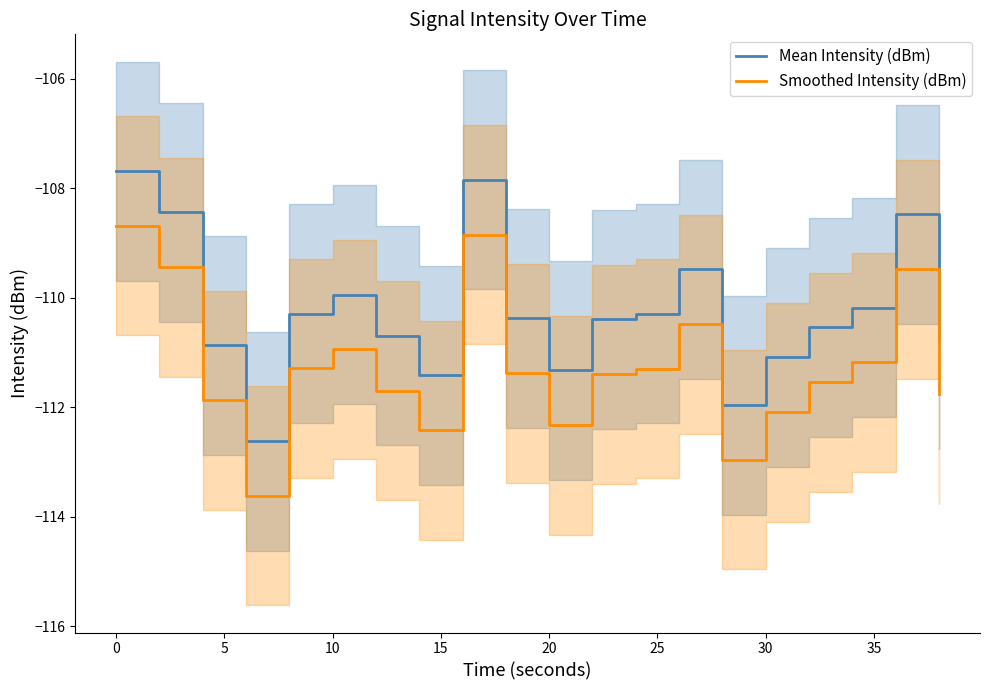

What is the highest value of the Smoothed Intensity (dBm) series?

-108.7